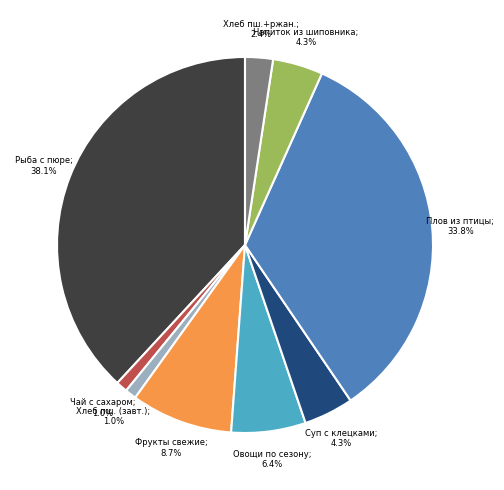

Is there any slice that represents more than half of the pie?

No